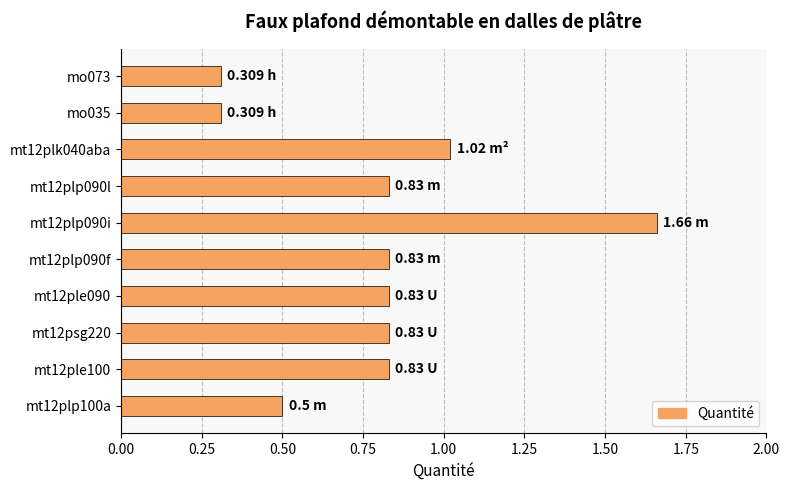

What is the difference between the maximum and minimum values?

1.4